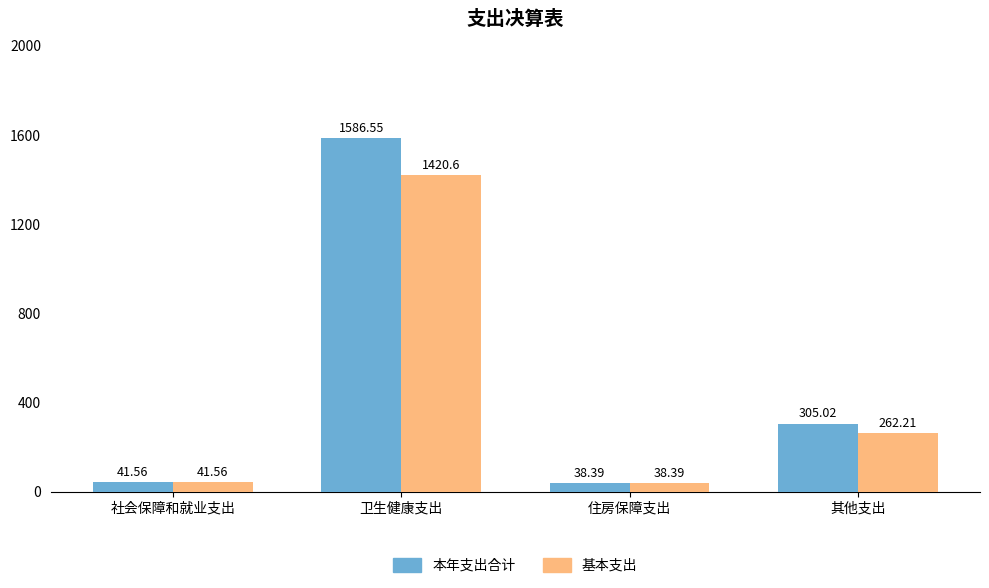

What is the sum of all 本年支出合计 values?

1971.5